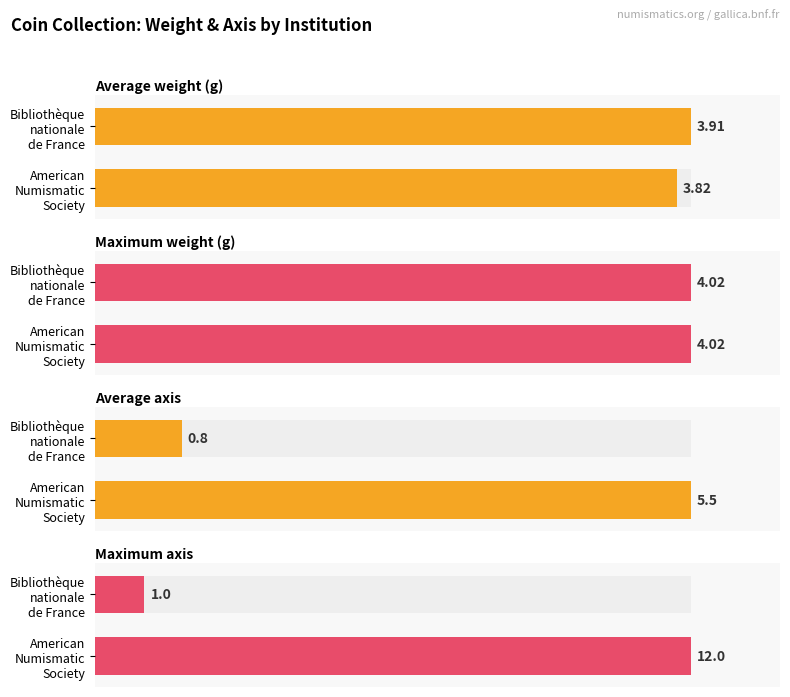

Is the value of Maximum axis at American Numismatic Society greater than the value of Average weight (g) at Bibliothèque nationale de France?

No